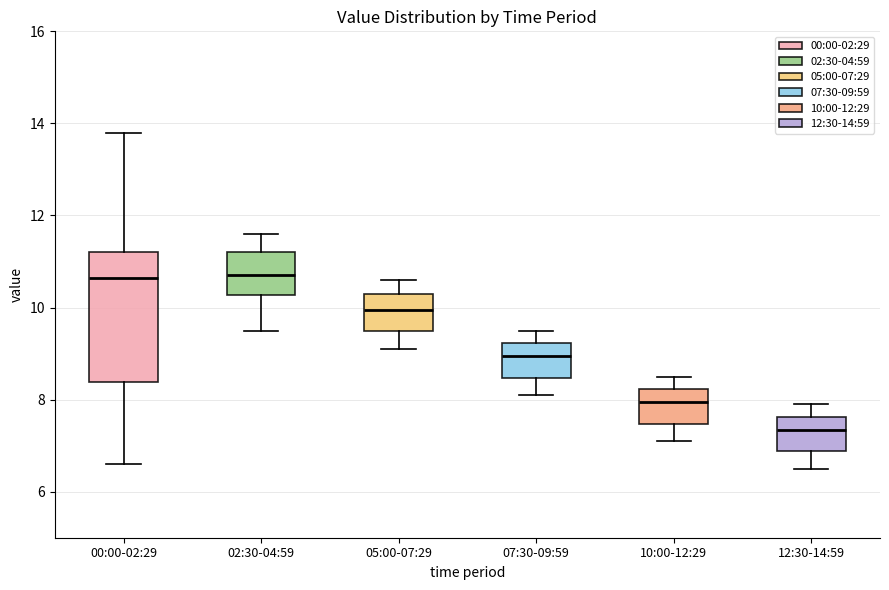

Where does the median line of the box for 10:00-12:29 sit on the y-axis? The values are not printed on the chart, so give them approximately, as read against the axis.

8.0